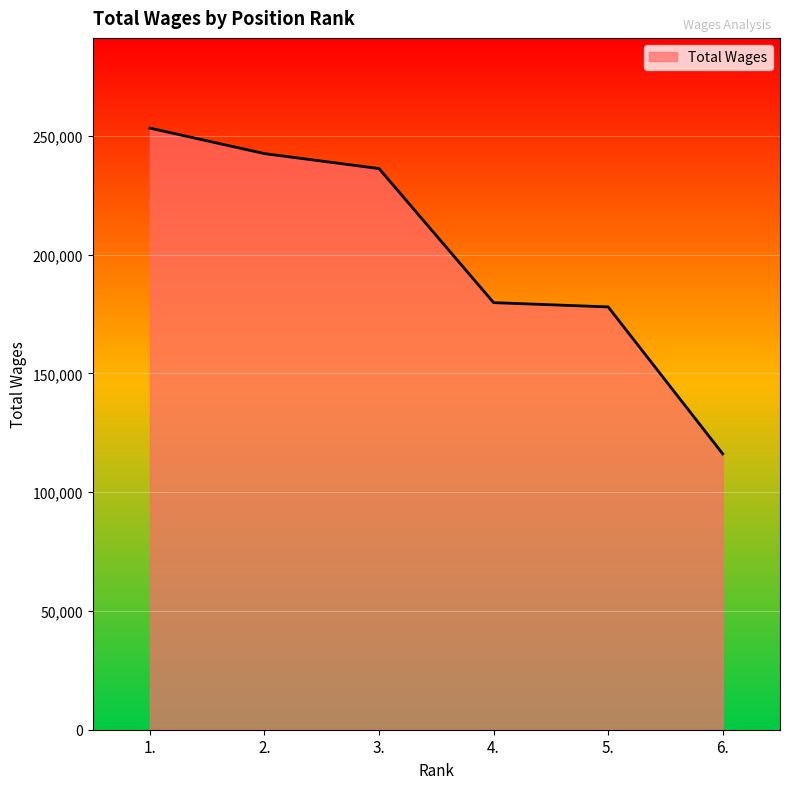

What is the difference between the second highest and minimum values?

126408